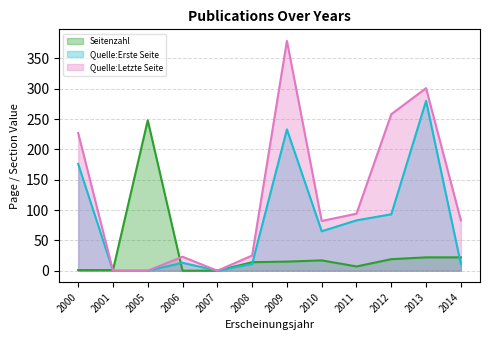

True or false: Seitenzahl has more than 0 interior local peaks.

True